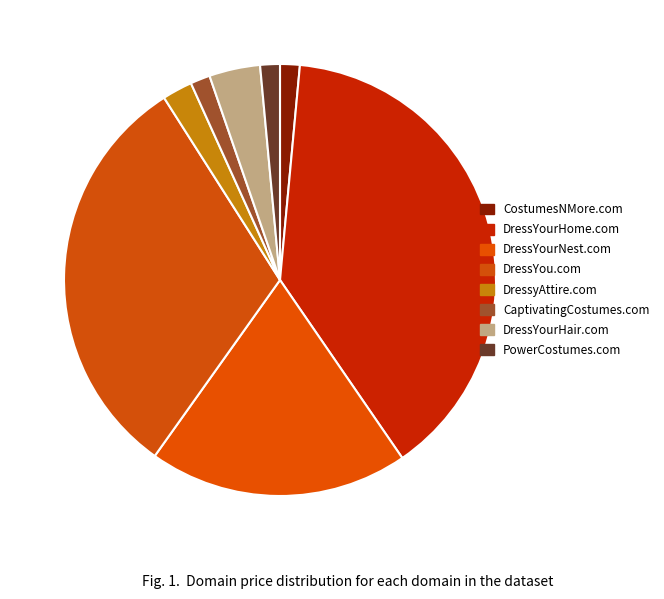

The DressYou.com slice represents 21% of the pie. True or false?

False